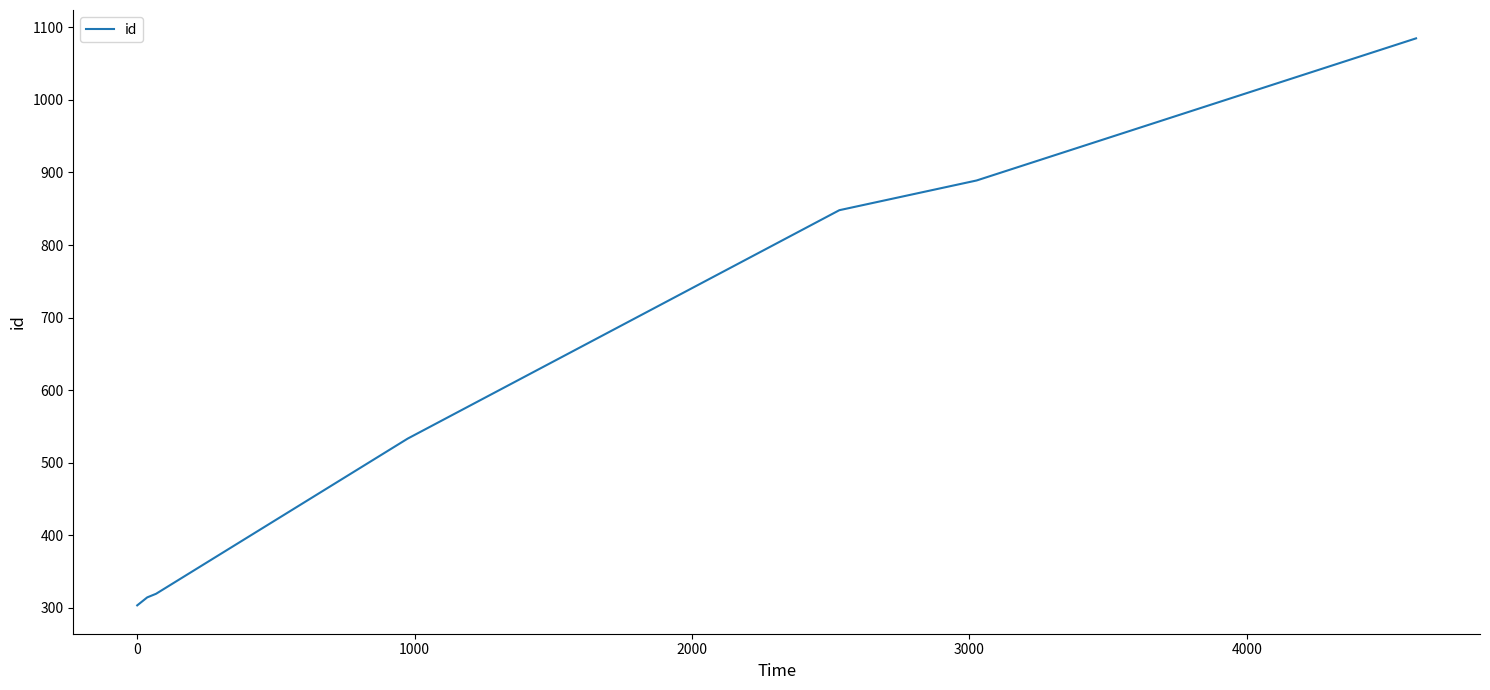

How many categories are shown in the chart?

7